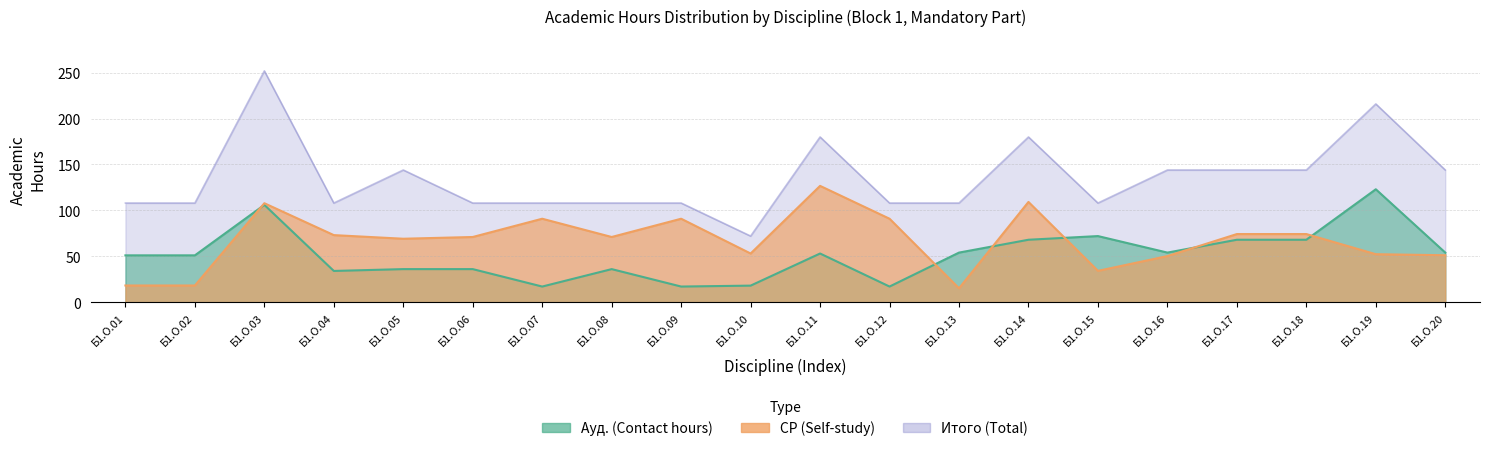

Where is the first local maximum for СР (Self-study)?

Б1.О.03